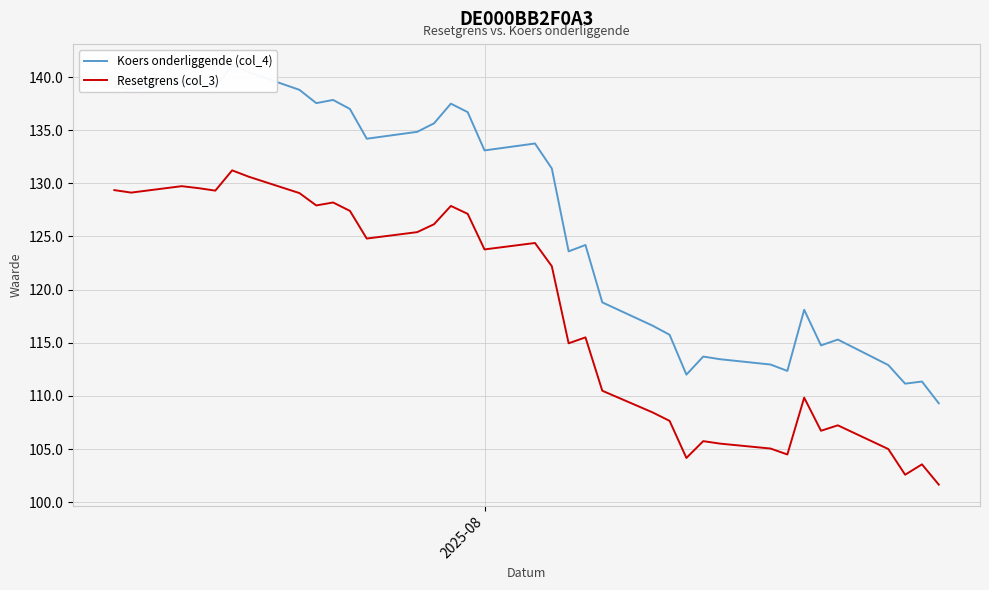

Which series has the largest range (max minus min)?

Koers onderliggende (col_4)